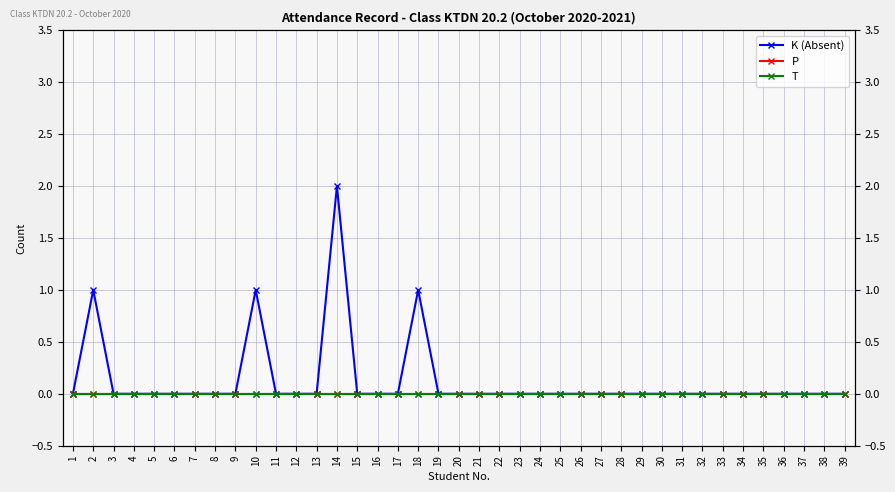

How many distinct data groups are displayed?

3